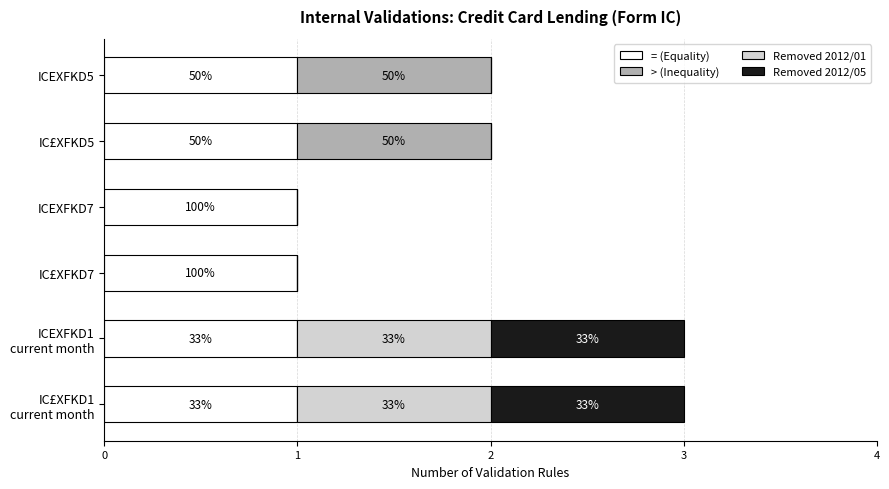

What are all the series names shown in the legend?

= (Equality), > (Inequality), Removed 2012/01, Removed 2012/05